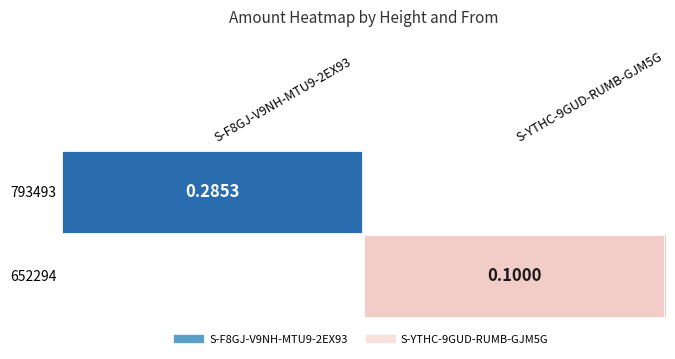

List the series in order of their peak value, highest first.

793493, 652294